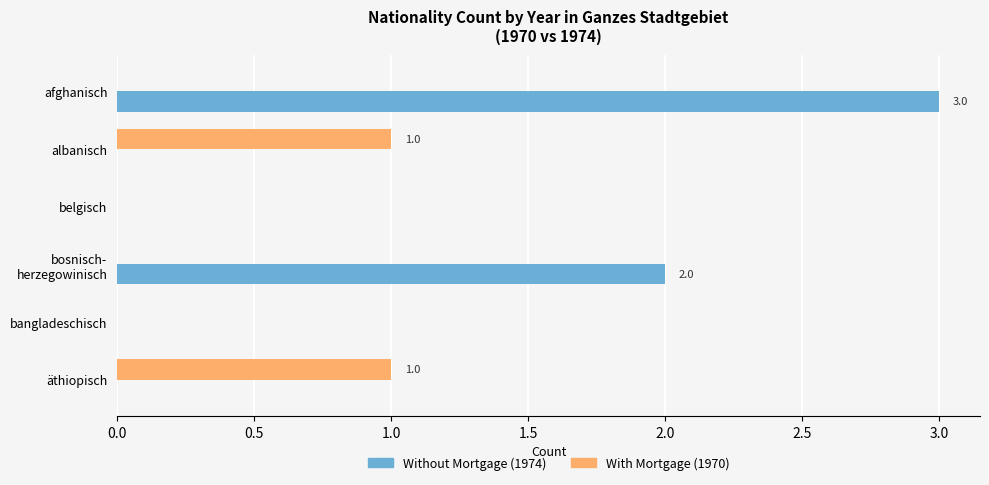

What is the maximum value shown in the chart?

3